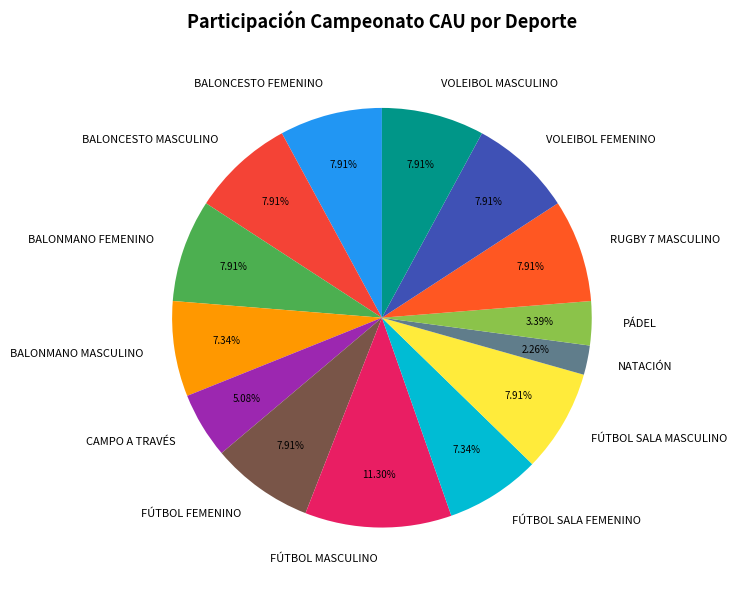

How many segments does this pie chart have?

14